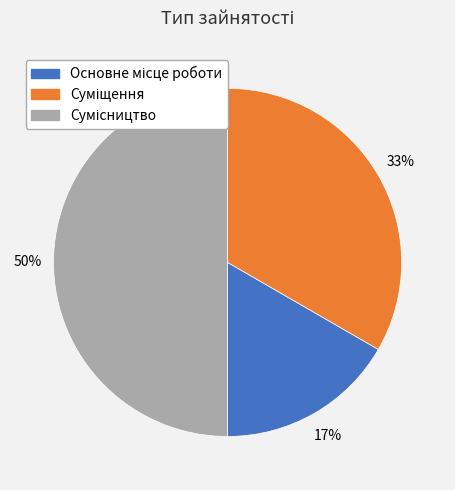

To the nearest percent, what is the average slice percentage?

33%